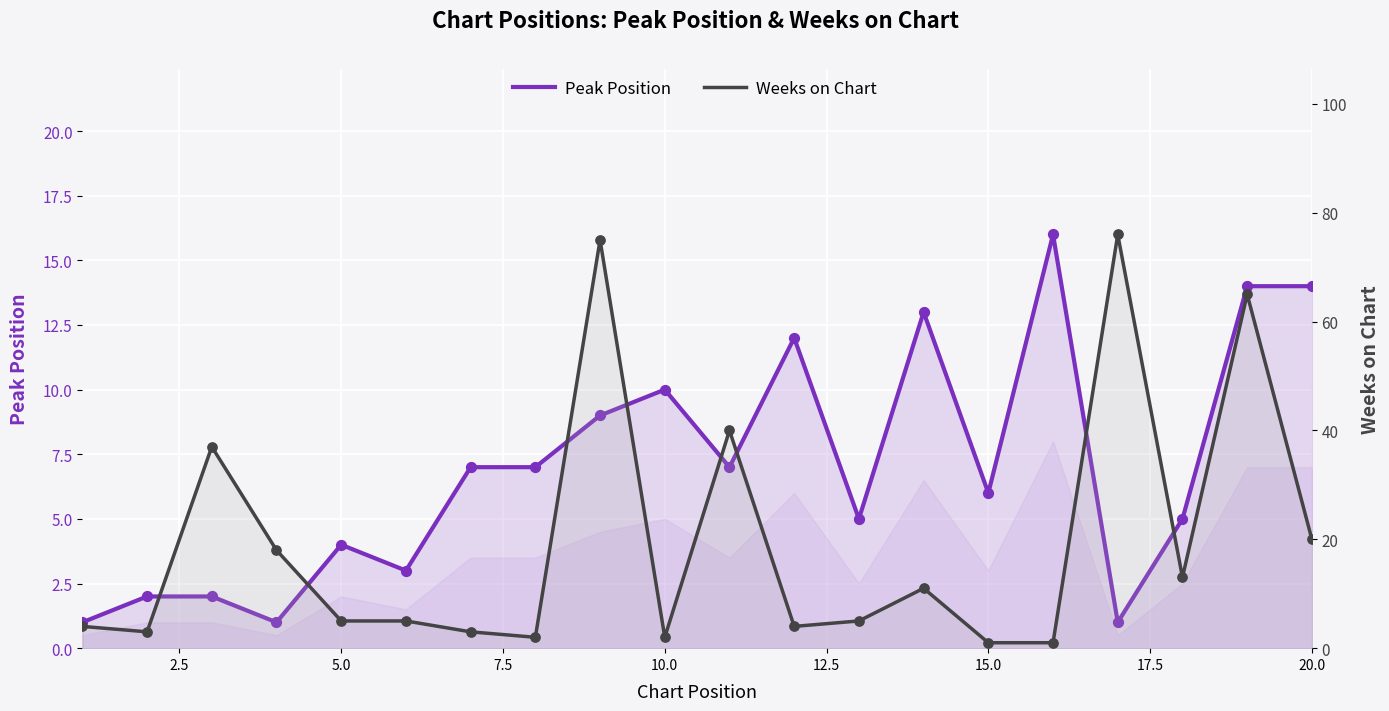

Is the value of Peak Position at 13 greater than the value of Weeks on Chart at 2.5?

Yes